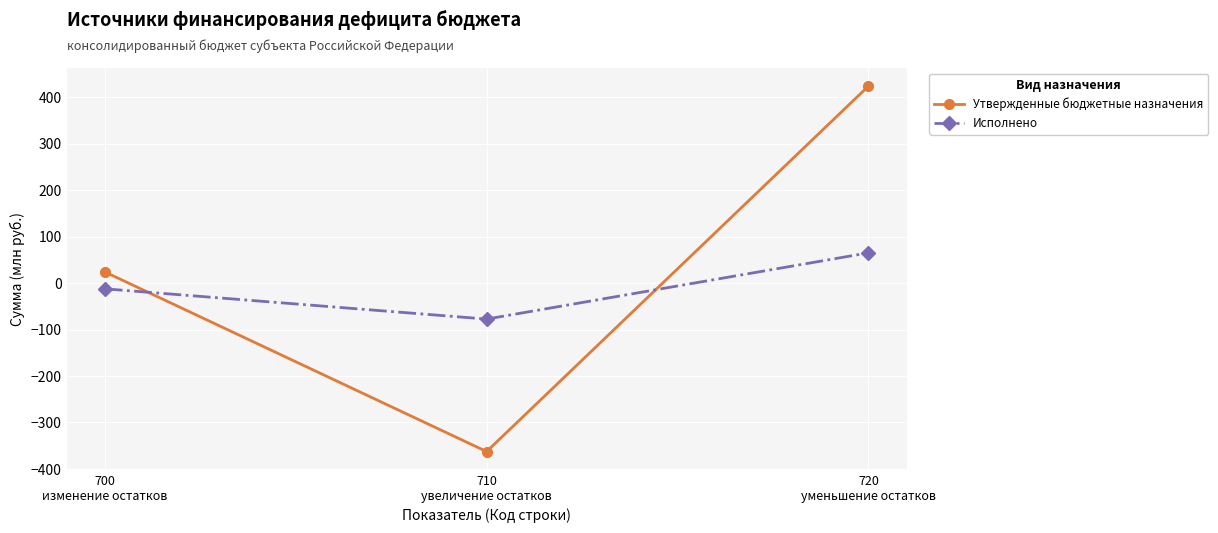

Which series changed the most between 700
изменение остатков and 720
уменьшение остатков?

Утвержденные бюджетные назначения